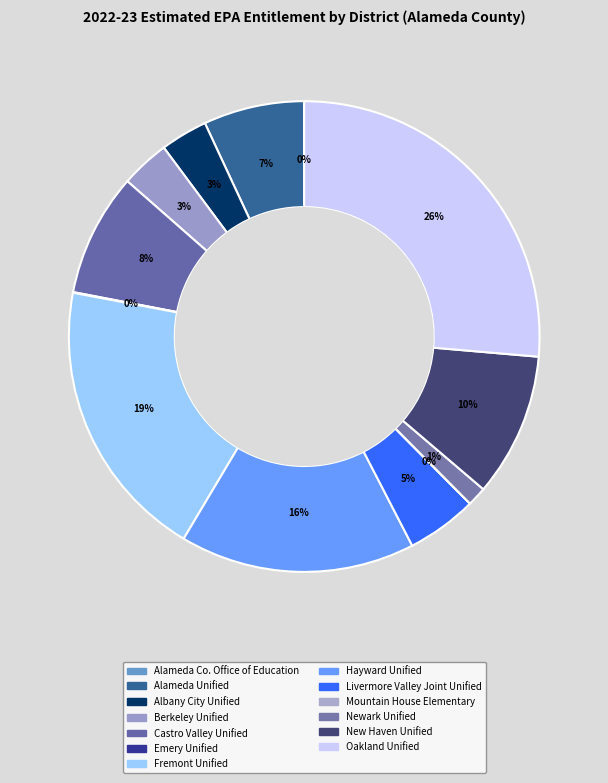

Do Castro Valley Unified and Alameda Co. Office of Education together represent more than half of the pie?

No